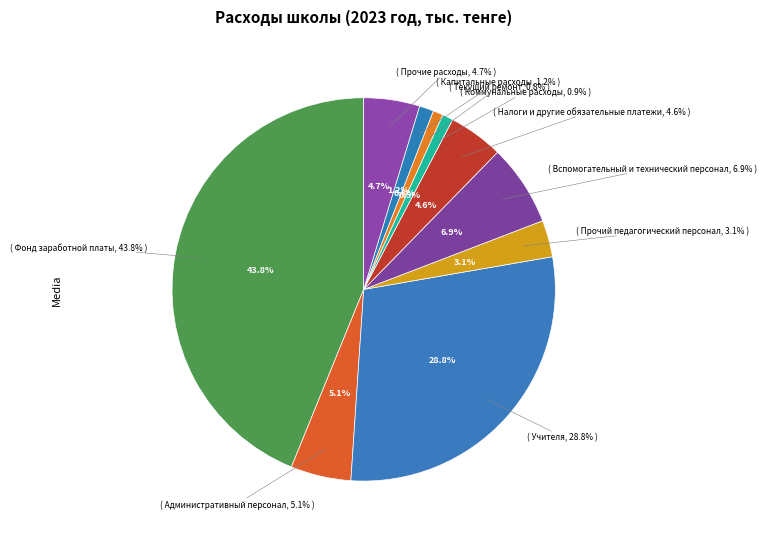

What percentage is the Фонд заработной платы slice, to the nearest percent?

44%